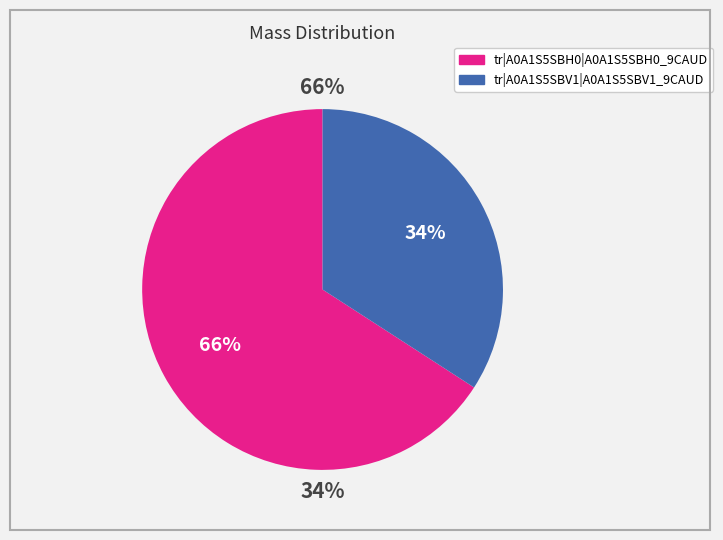

True or false: tr|A0A1S5SBH0|A0A1S5SBH0_9CAUD accounts for 80% of the total.

False